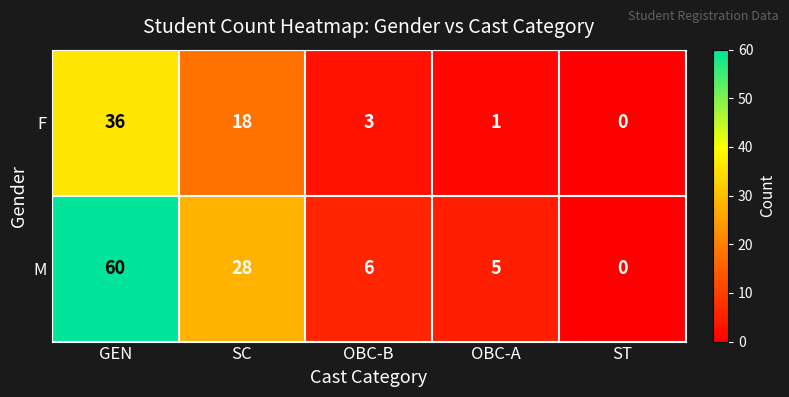

Reading right to left, list all the values displayed in this chart.

F: ST=0	OBC-A=1	OBC-B=3	SC=18	GEN=36
M: ST=0	OBC-A=5	OBC-B=6	SC=28	GEN=60